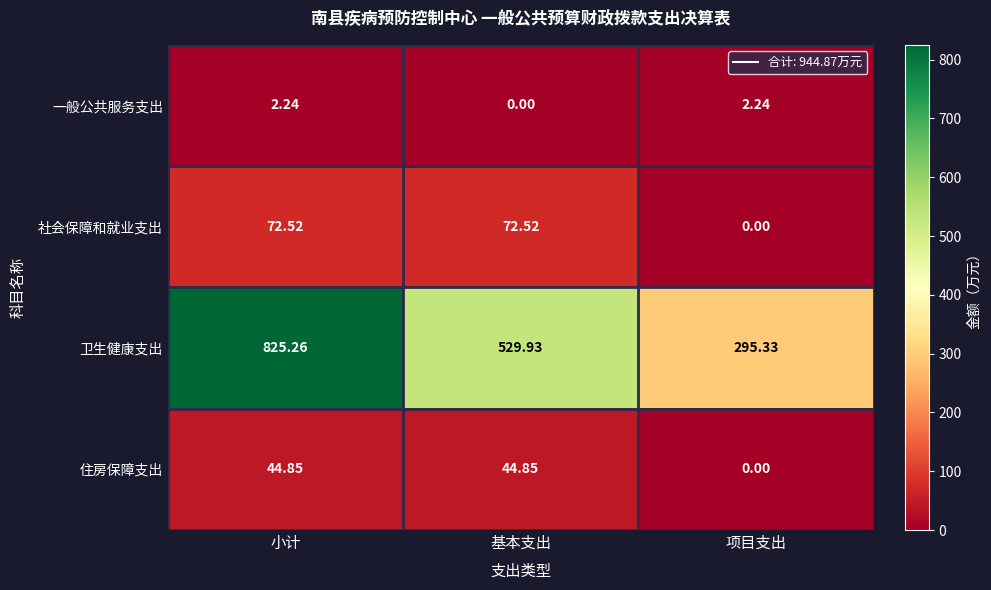

At 基本支出, list the series in order from smallest to largest.

一般公共服务支出, 住房保障支出, 社会保障和就业支出, 卫生健康支出